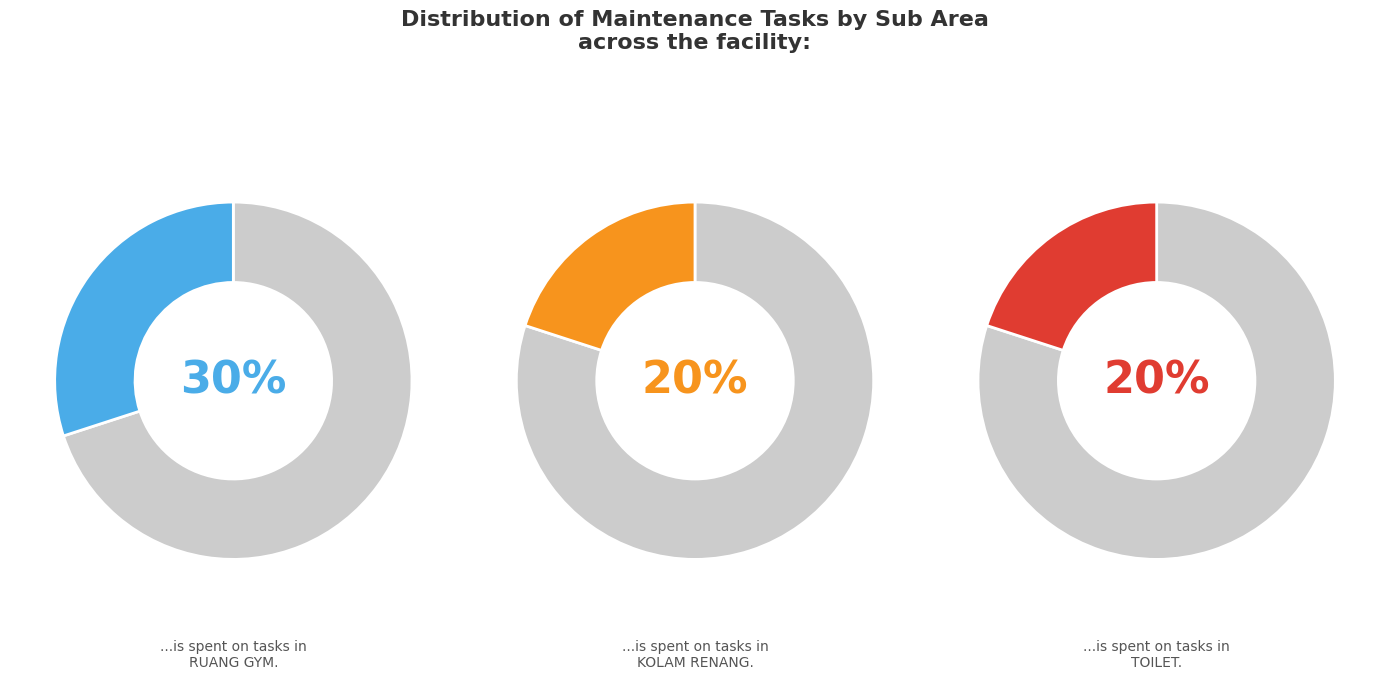

True or false: Ruang GYM accounts for 41% of the total.

False